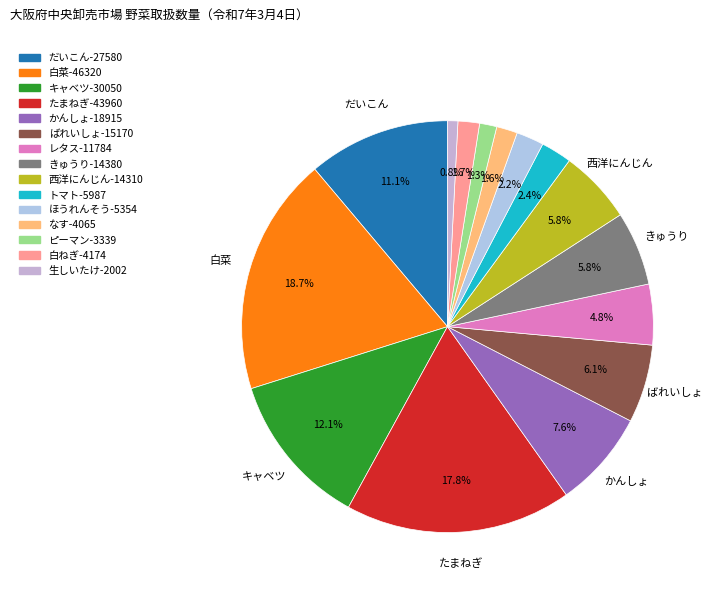

To the nearest percent, what is the average slice percentage?

7%